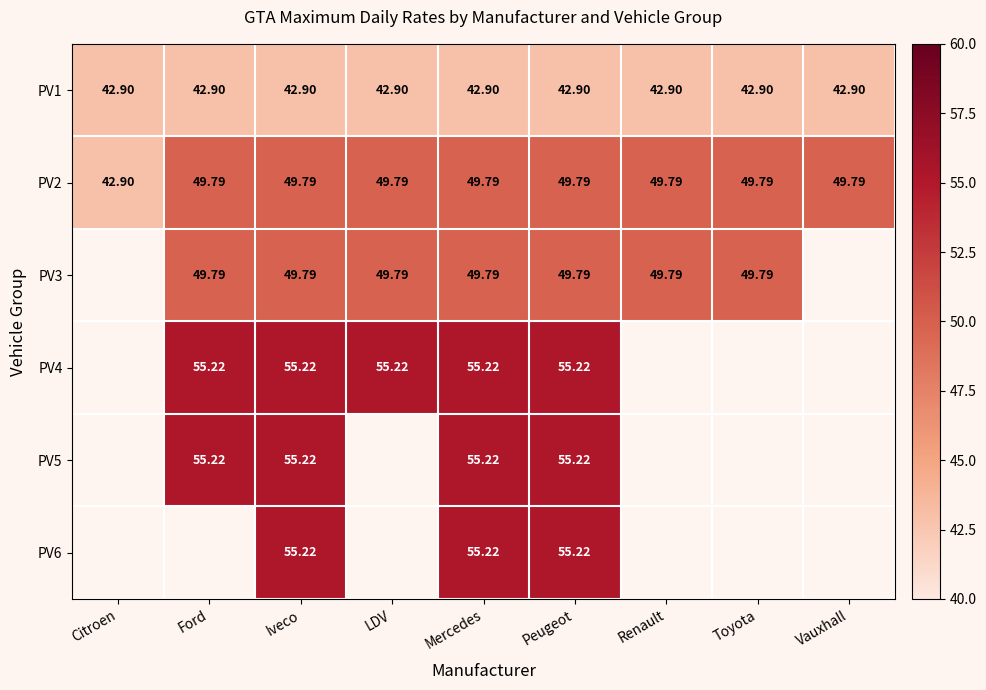

At which label does PV2 reach its minimum?

Citroen